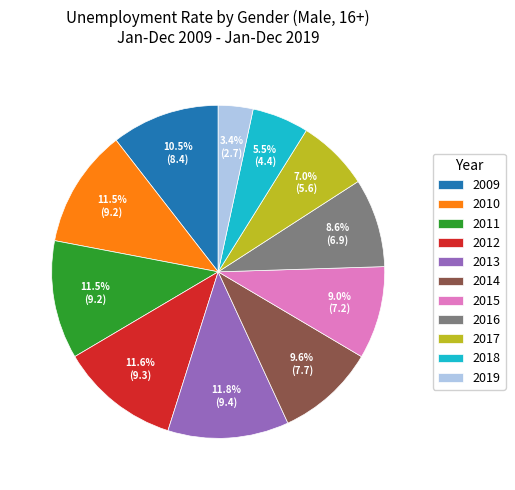

Does 2018 account for over 50% of the chart?

No